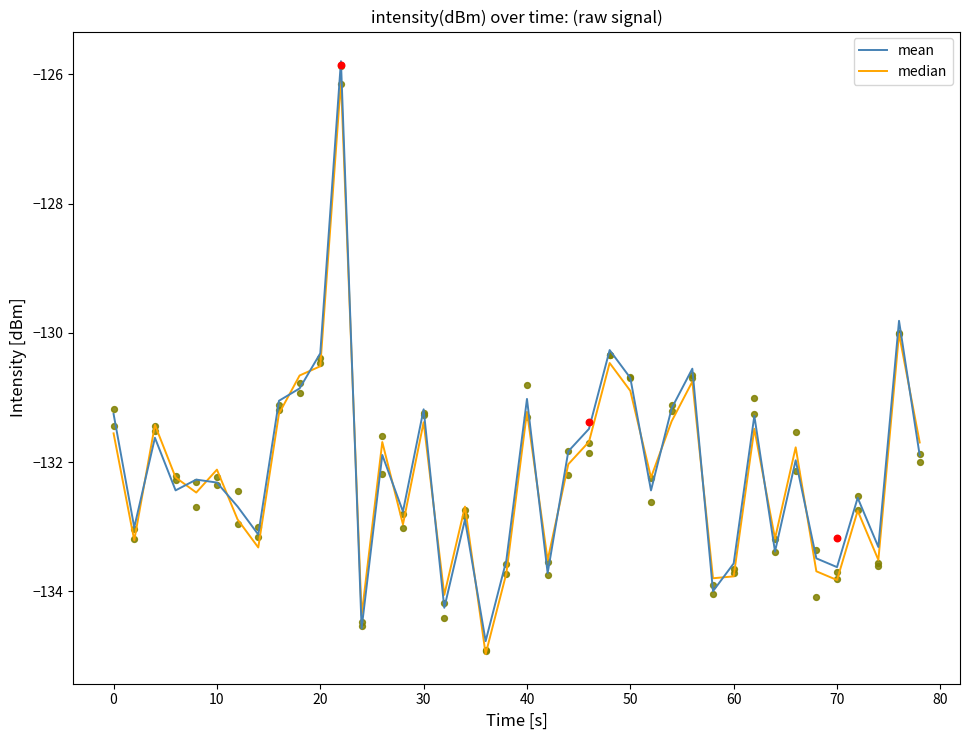

Which series has the largest total across all categories?

mean